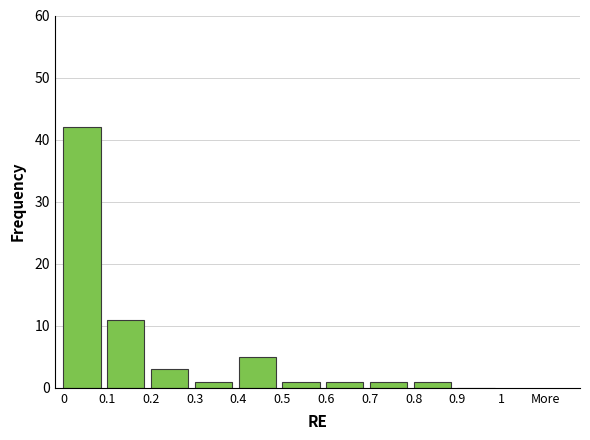

Reading left to right, transcribe all the data shown in this chart.

0=42	0.1=11	0.2=3	0.3=1	0.4=5	0.5=1	0.6=1	0.7=1	0.8=1	0.9=0